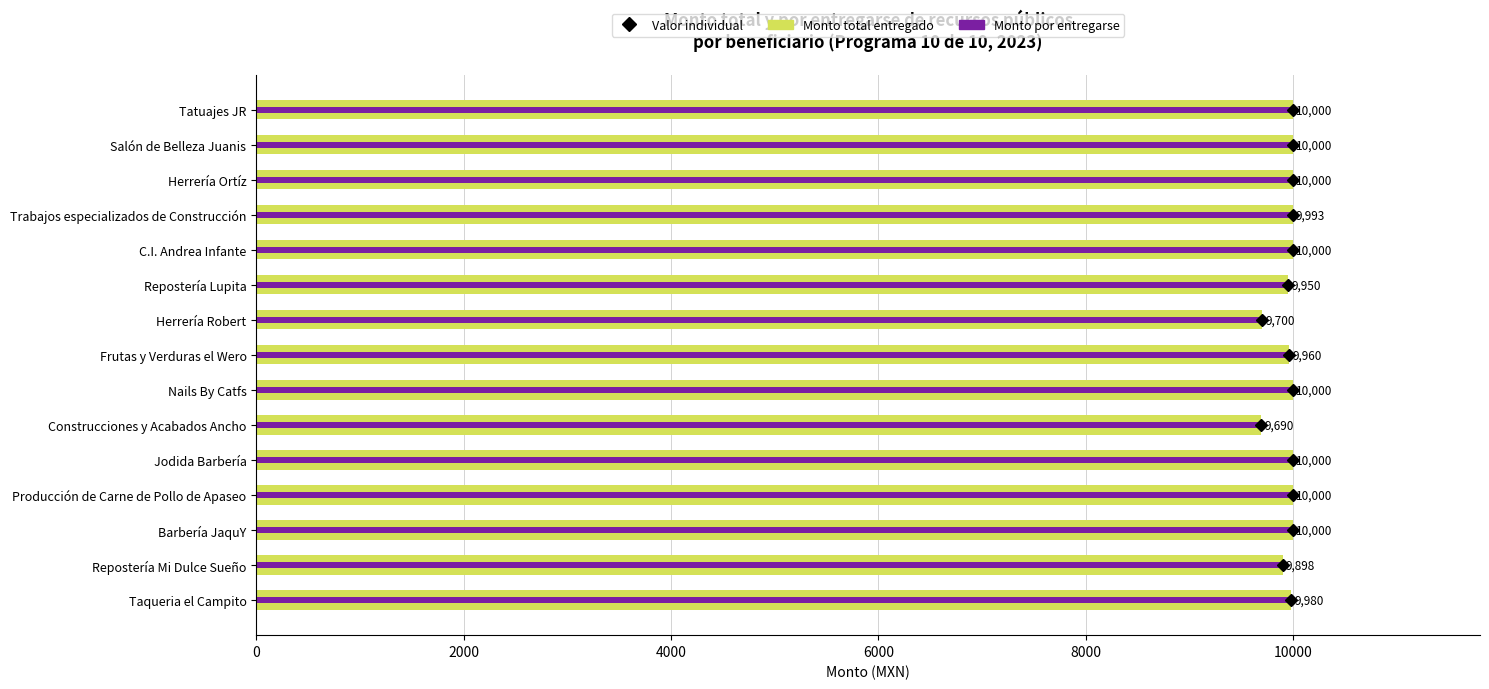

Which series changed the most between Frutas y Verduras el Wero and Tatuajes JR?

Monto total entregado